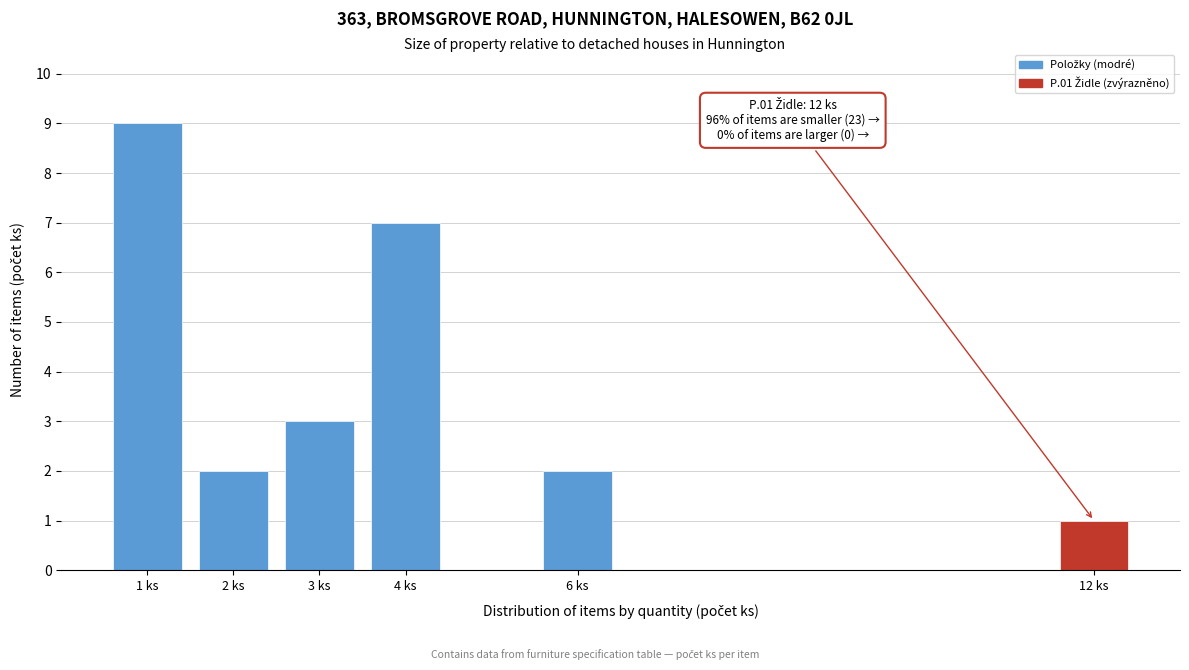

Reading left to right, transcribe all the data shown in this chart.

1 ks=9	2 ks=2	3 ks=3	4 ks=7	6 ks=2	12 ks=1